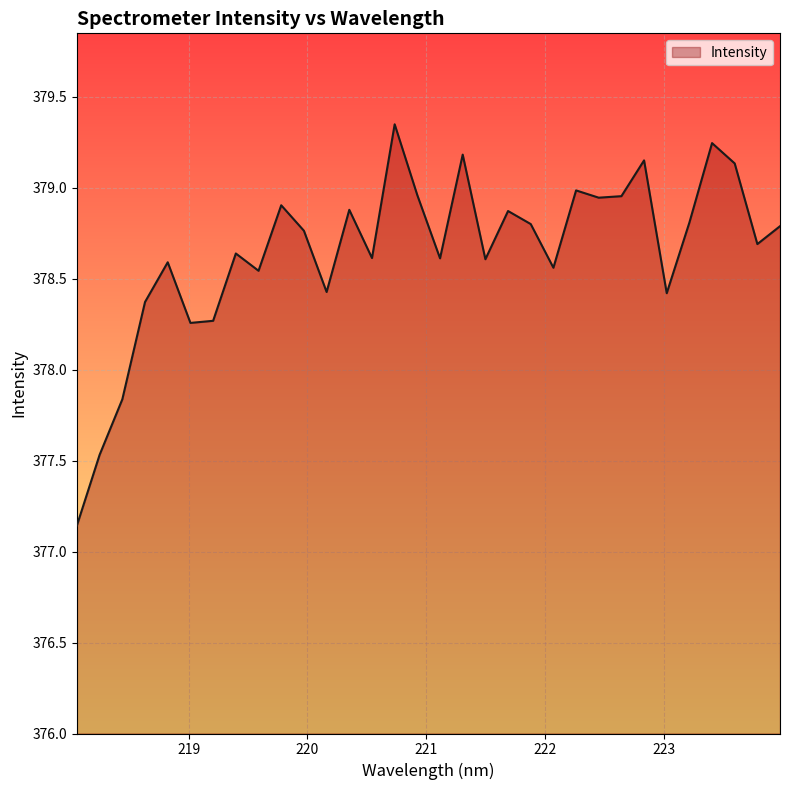

What is the difference between the maximum and minimum values?

2.2